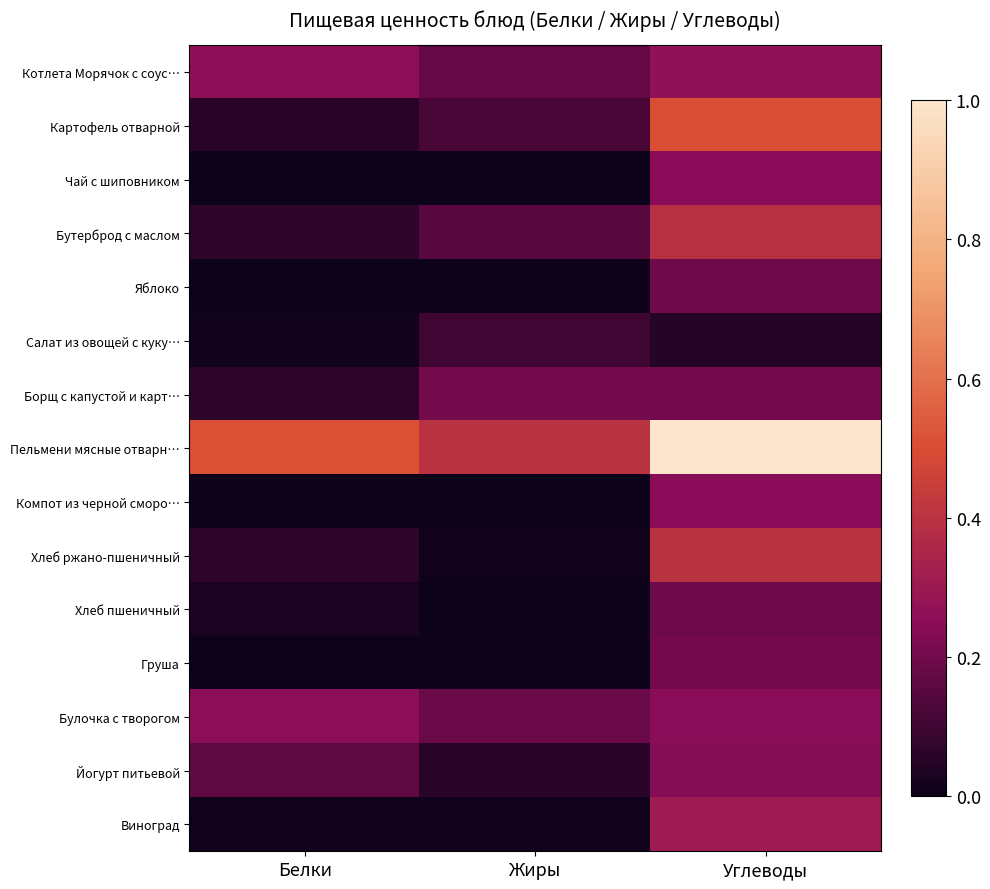

Rank the series at Жиры from lowest to highest value.

Чай с шиповником, Компот из черной сморо…, Хлеб пшеничный, Груша, Яблоко, Хлеб ржано-пшеничный, Виноград, Йогурт питьевой, Салат из овощей с куку…, Картофель отварной, Бутерброд с маслом, Котлета Морячок с соус…, Булочка с творогом, Борщ с капустой и карт…, Пельмени мясные отварн…